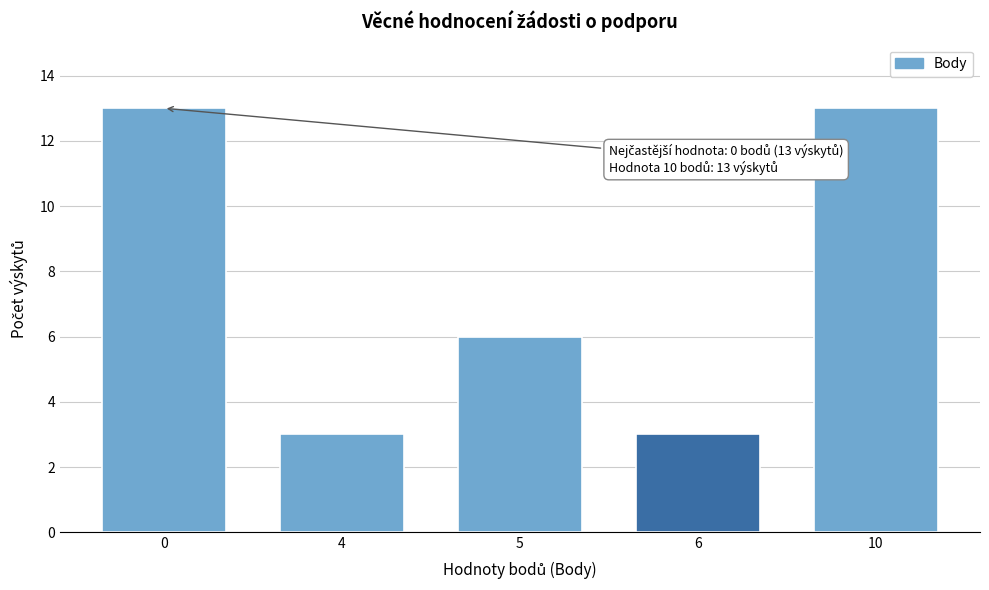

Reading left to right, what are all the values shown in this chart?

13	3	6	3	13